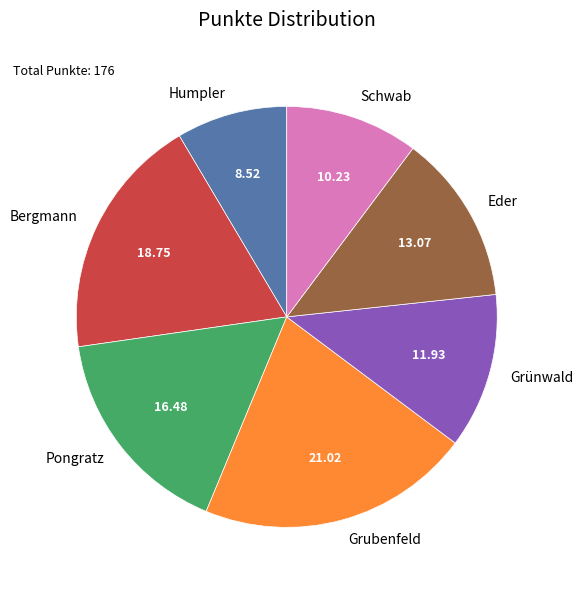

Combined, do Schwab and Pongratz account for over 50%?

No